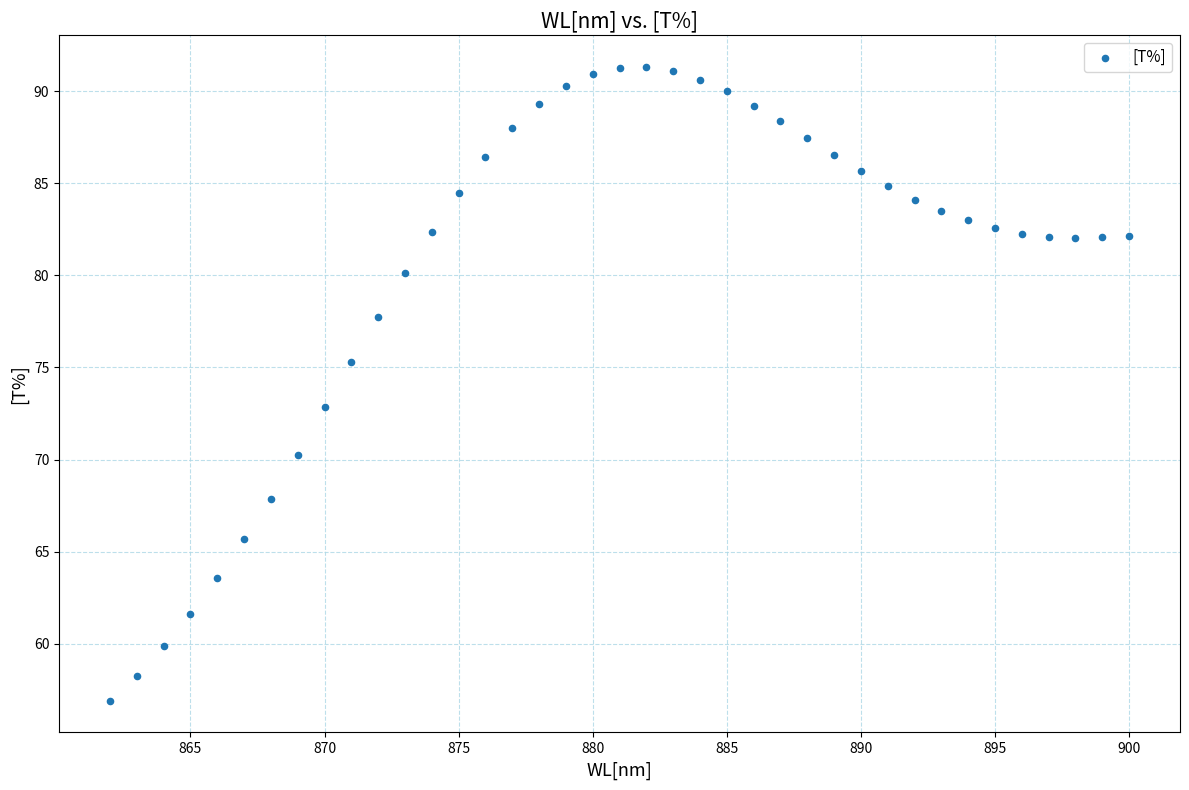

What is the range of Y values (max minus min)?

34.4